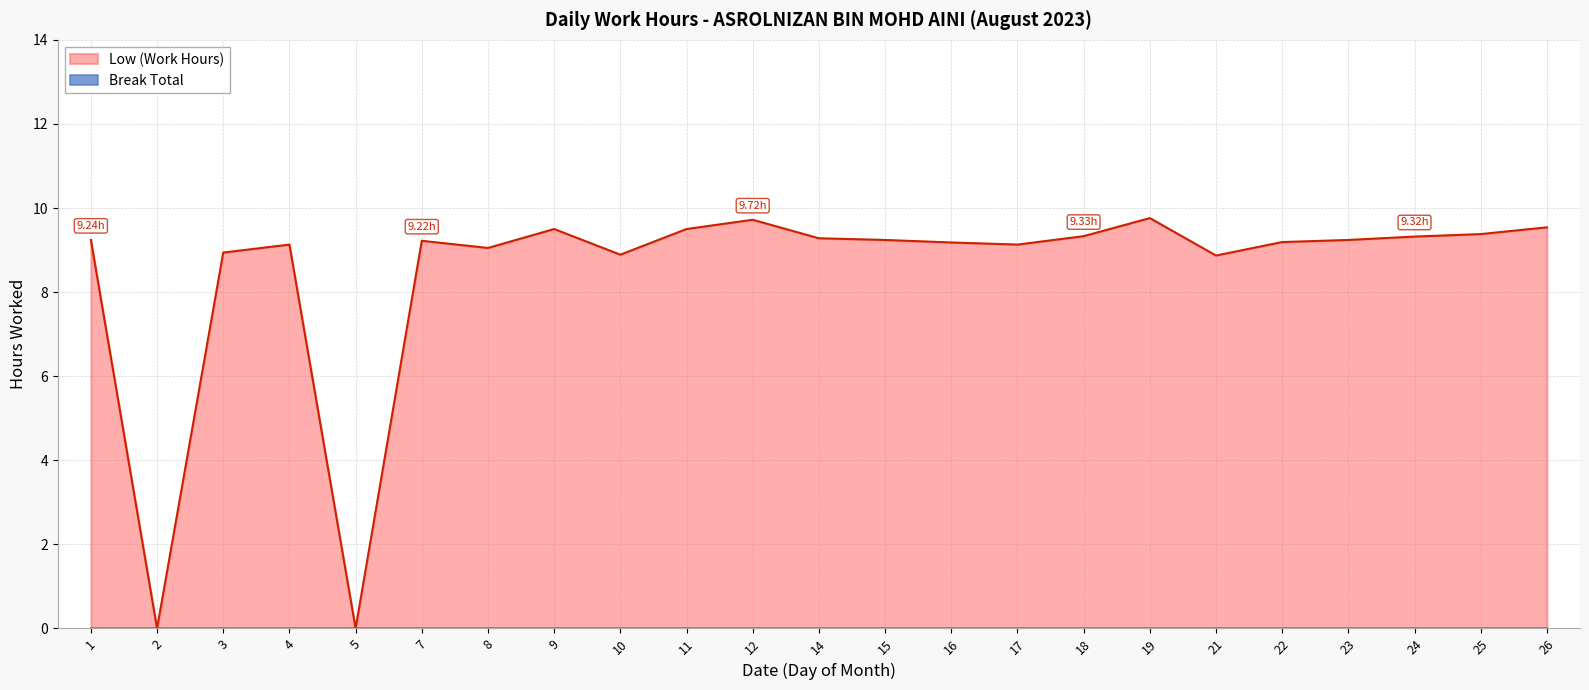

List the labels in order of value, largest first.

19, 12, 26, 9, 11, 25, 18, 24, 14, 1, 15, 23, 7, 22, 16, 4, 17, 8, 3, 10, 21, 2, 5